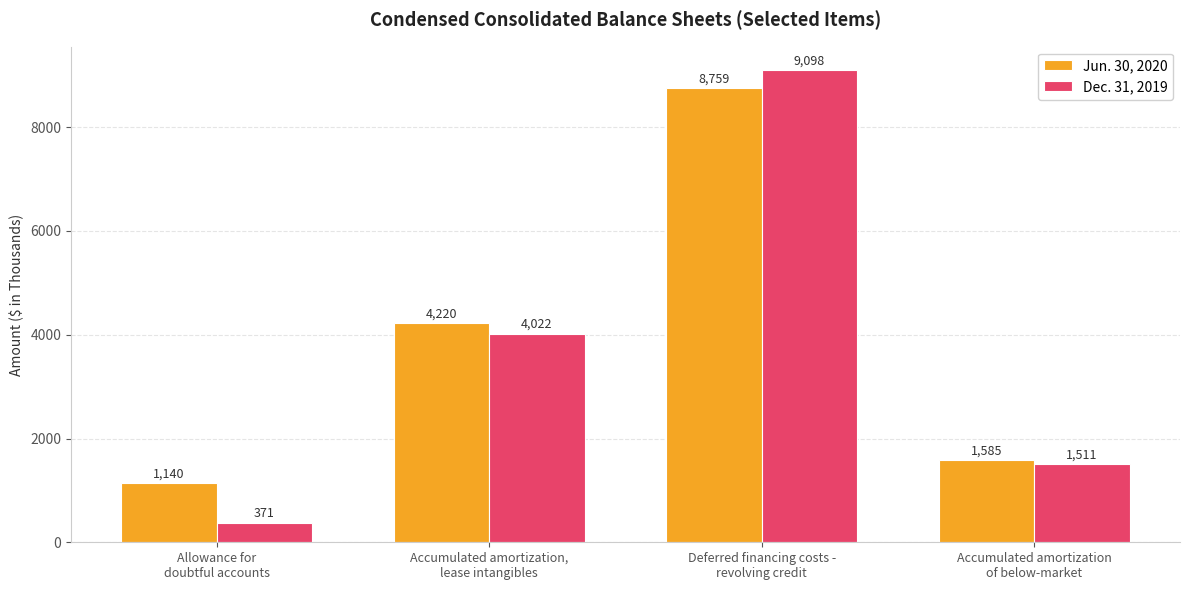

Reading left to right, transcribe all the data shown in this chart.

Jun. 30, 2020: Allowance for
doubtful accounts=1140	Accumulated amortization,
lease intangibles=4220	Deferred financing costs -
revolving credit=8759	Accumulated amortization
of below-market=1585
Dec. 31, 2019: Allowance for
doubtful accounts=371	Accumulated amortization,
lease intangibles=4022	Deferred financing costs -
revolving credit=9098	Accumulated amortization
of below-market=1511